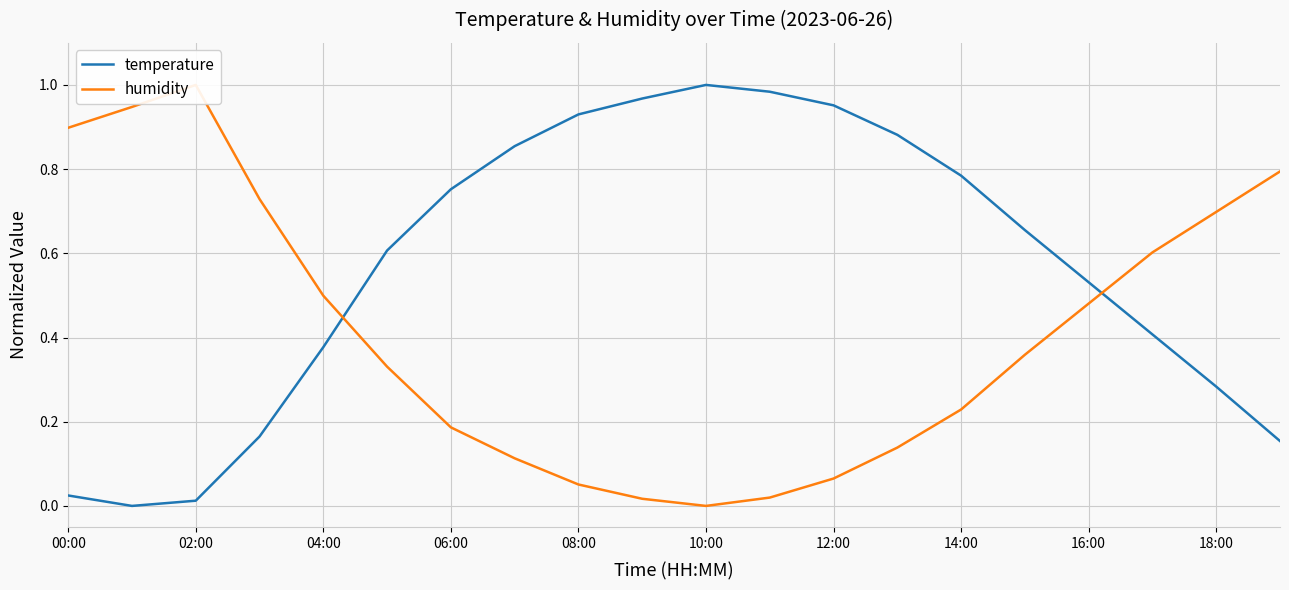

What is the difference between the second highest and second lowest values in the humidity series?

0.9